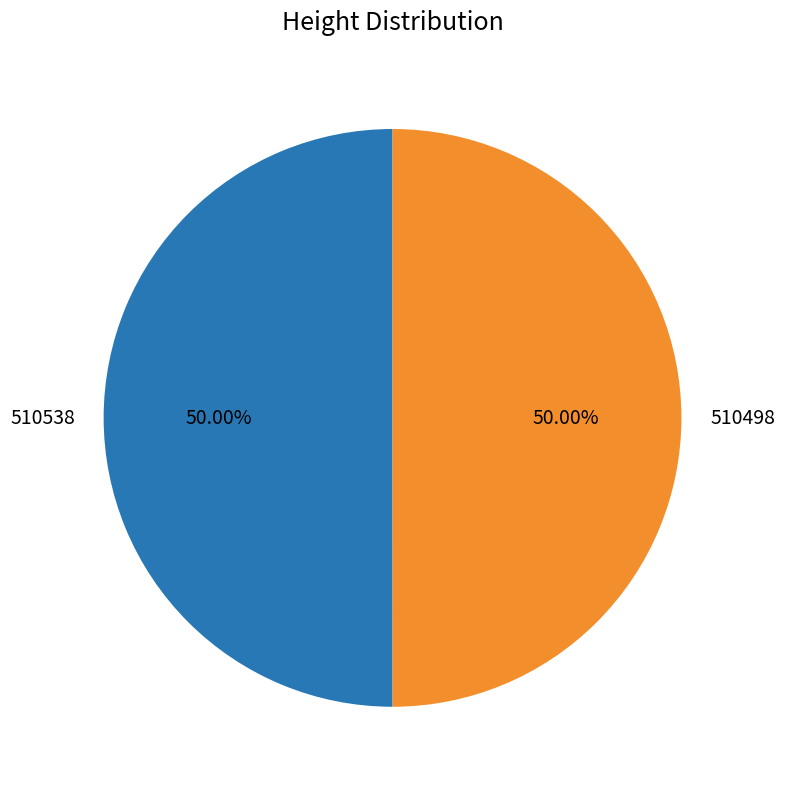

Combined, do 510498 and 510538 account for over 50%?

Yes